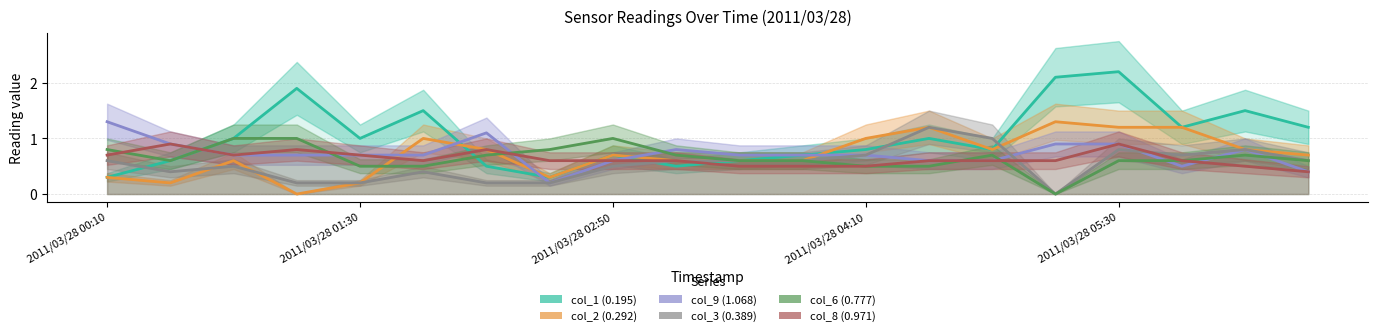

Reading left to right, what are all the values shown in this chart?

col_1 (0.195): 0.3	0.6	1.0	1.9	1.0	1.5	0.5	0.3	0.7	0.5	0.6	0.7	0.8	1.0	0.8	2.1	2.2	1.2	1.5	1.2
col_2 (0.292): 0.3	0.2	0.6	0.0	0.2	1.0	0.8	0.3	0.7	0.6	0.6	0.6	1.0	1.2	0.8	1.3	1.2	1.2	0.8	0.7
col_9 (1.068): 1.3	0.9	0.7	0.7	0.7	0.7	1.1	0.2	0.6	0.8	0.7	0.7	0.7	0.6	0.6	0.9	0.9	0.5	0.8	0.4
col_3 (0.389): 0.6	0.4	0.5	0.2	0.2	0.4	0.2	0.2	0.5	0.6	0.6	0.6	0.7	1.2	1.0	0.0	0.8	0.7	0.8	0.6
col_6 (0.777): 0.8	0.6	1.0	1.0	0.5	0.5	0.7	0.8	1.0	0.7	0.6	0.6	0.5	0.5	0.7	0.0	0.6	0.6	0.7	0.6
col_8 (0.971): 0.7	0.9	0.7	0.8	0.7	0.6	0.8	0.6	0.6	0.6	0.5	0.5	0.5	0.6	0.6	0.6	0.9	0.6	0.5	0.4